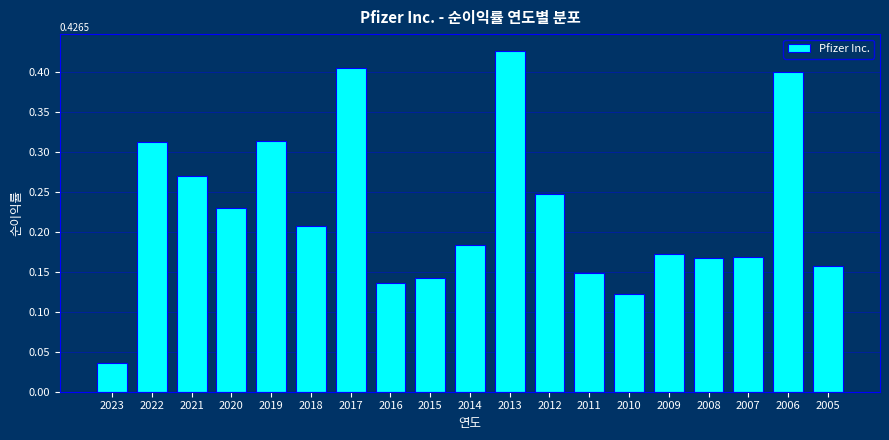

Between 2007 and 2013, which is larger?

2013